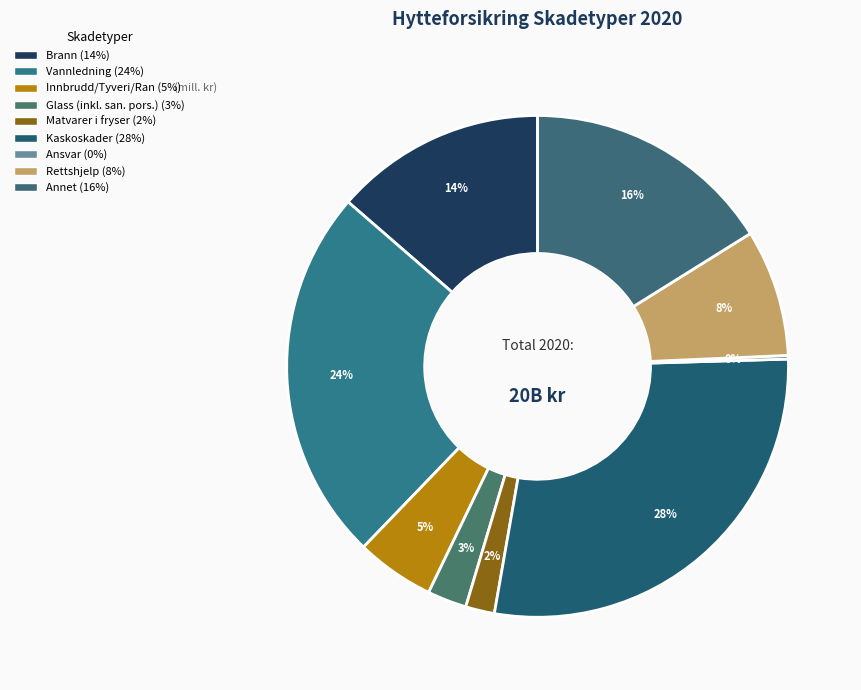

Which has a higher value, Brann or Vannledning?

Vannledning